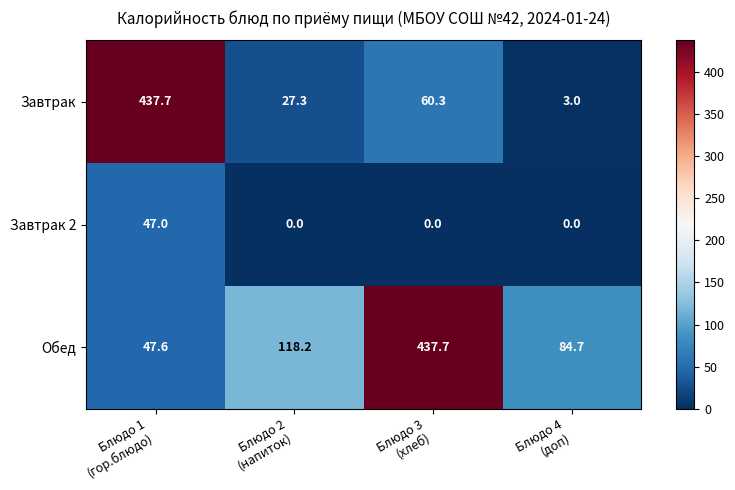

At which category is the sum across all series the highest?

Блюдо 1
(гор.блюдо)